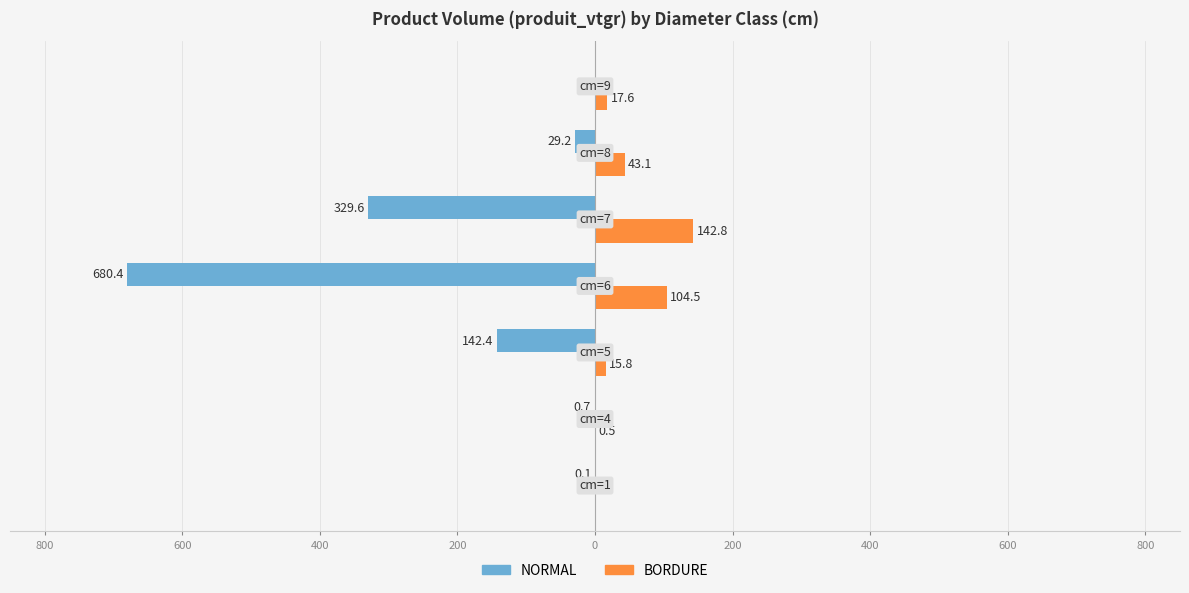

What are all the series names shown in the legend?

NORMAL, BORDURE